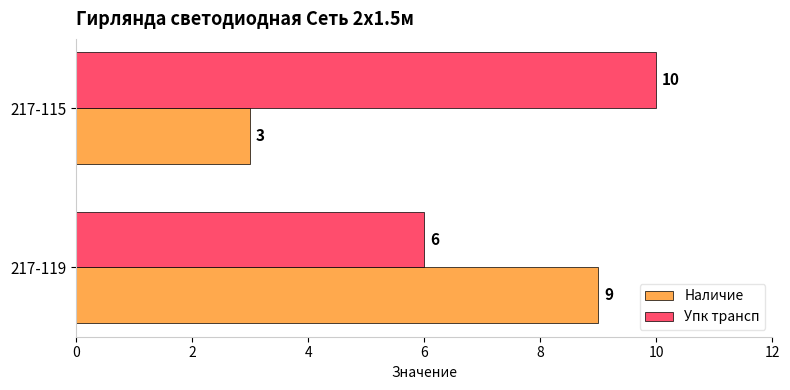

Is it true that Упк трансп equals 1 at 217-119?

False